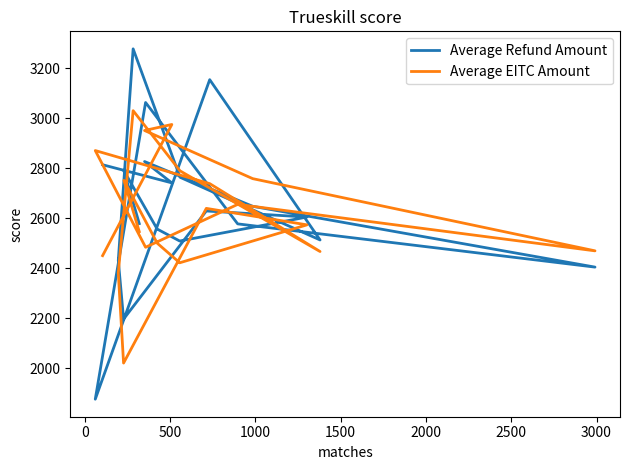

List the series in order of their overall mean, highest first.

Average Refund Amount, Average EITC Amount